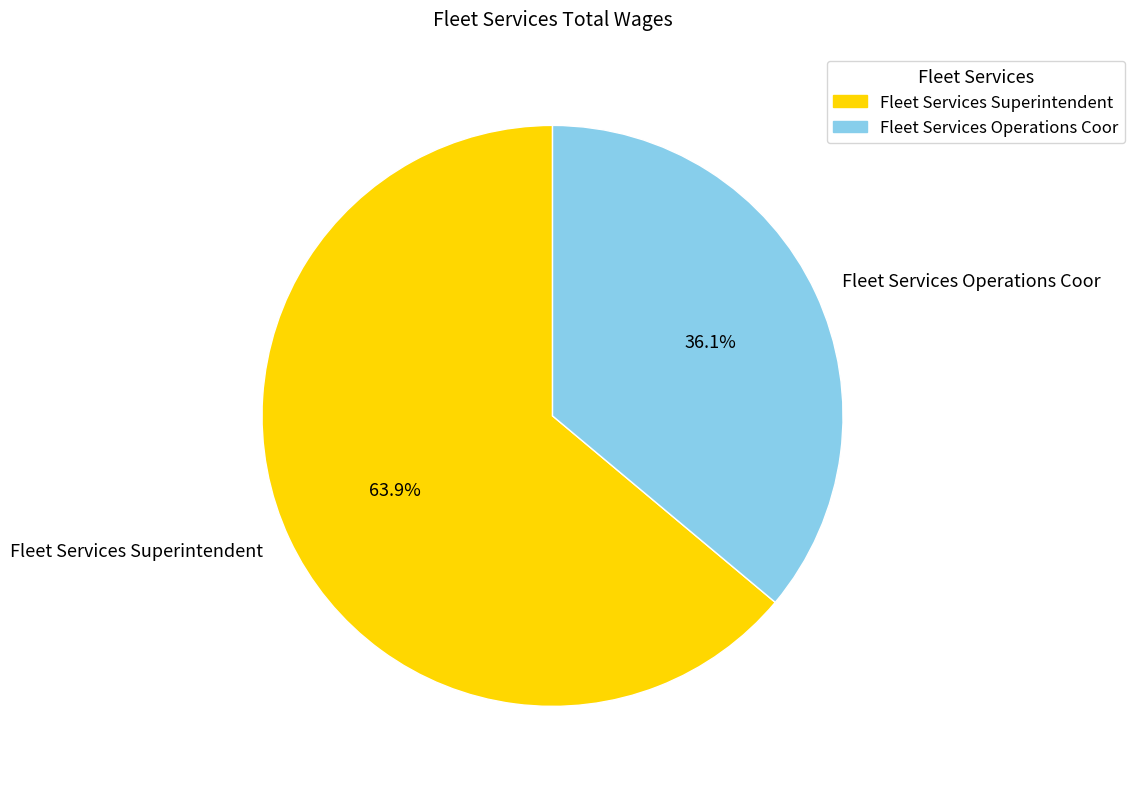

What is the majority slice?

Fleet Services Superintendent